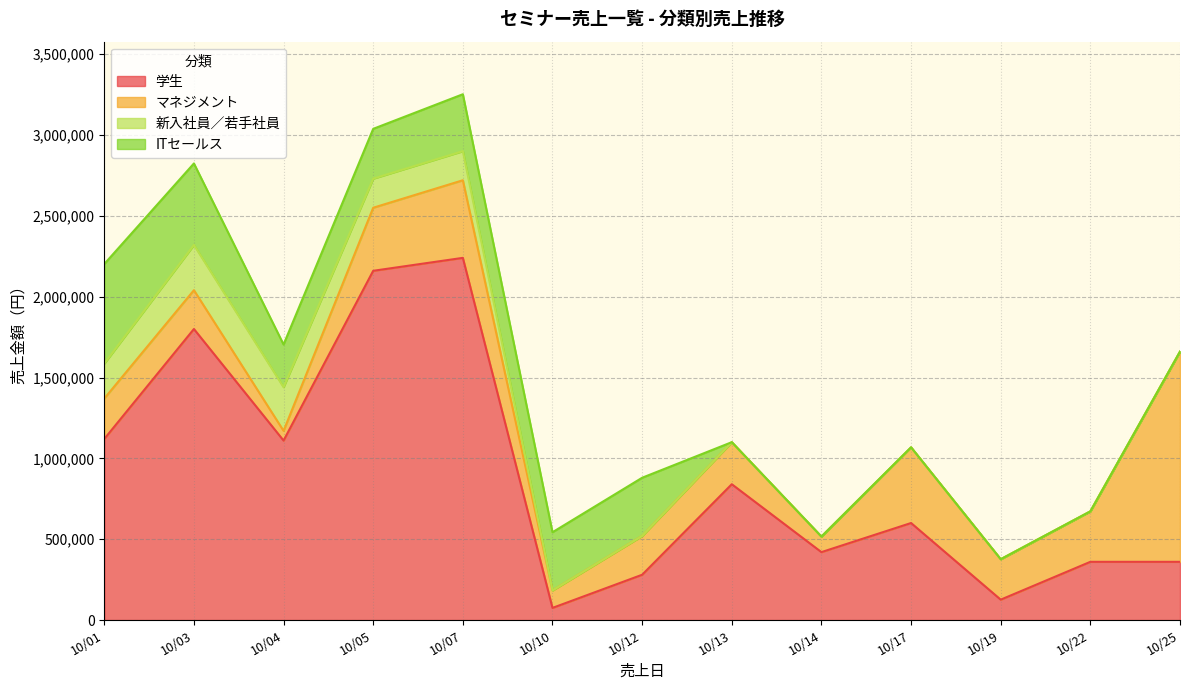

At how many categories does at least one series exceed 336067?

12